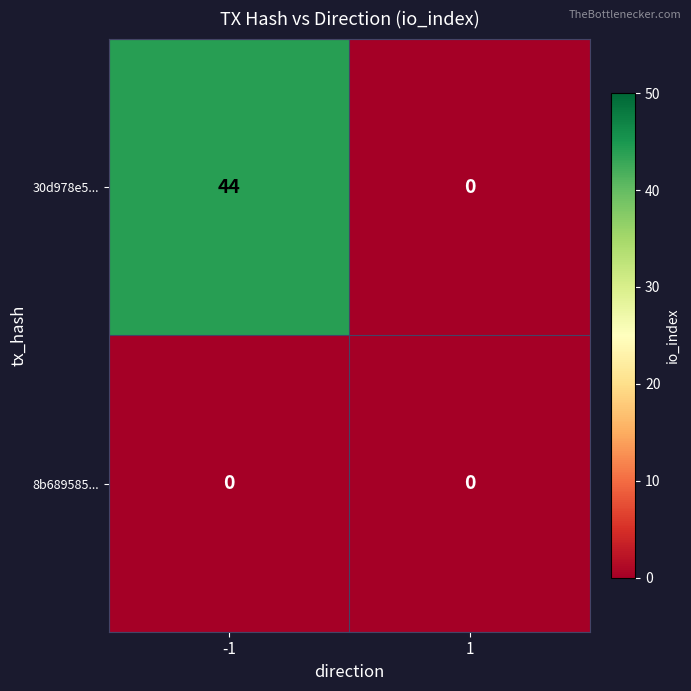

Which series has the widest spread of values?

30d978e5...